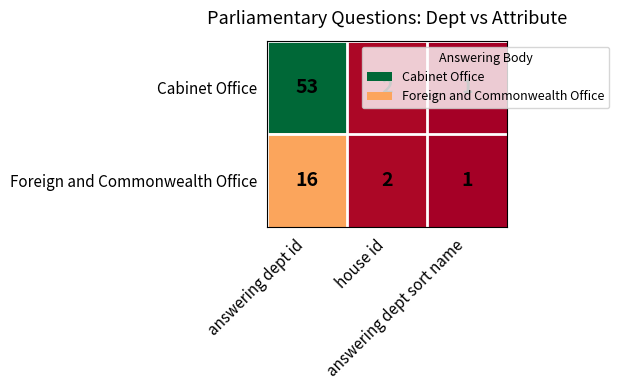

Rank the series by their average value, from highest to lowest.

Cabinet Office, Foreign and Commonwealth Office